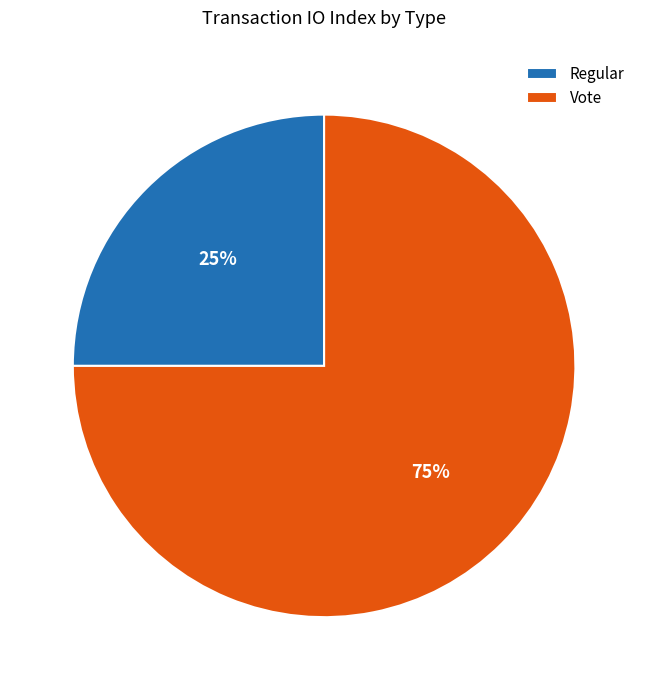

Between Vote and Regular, which is larger?

Vote